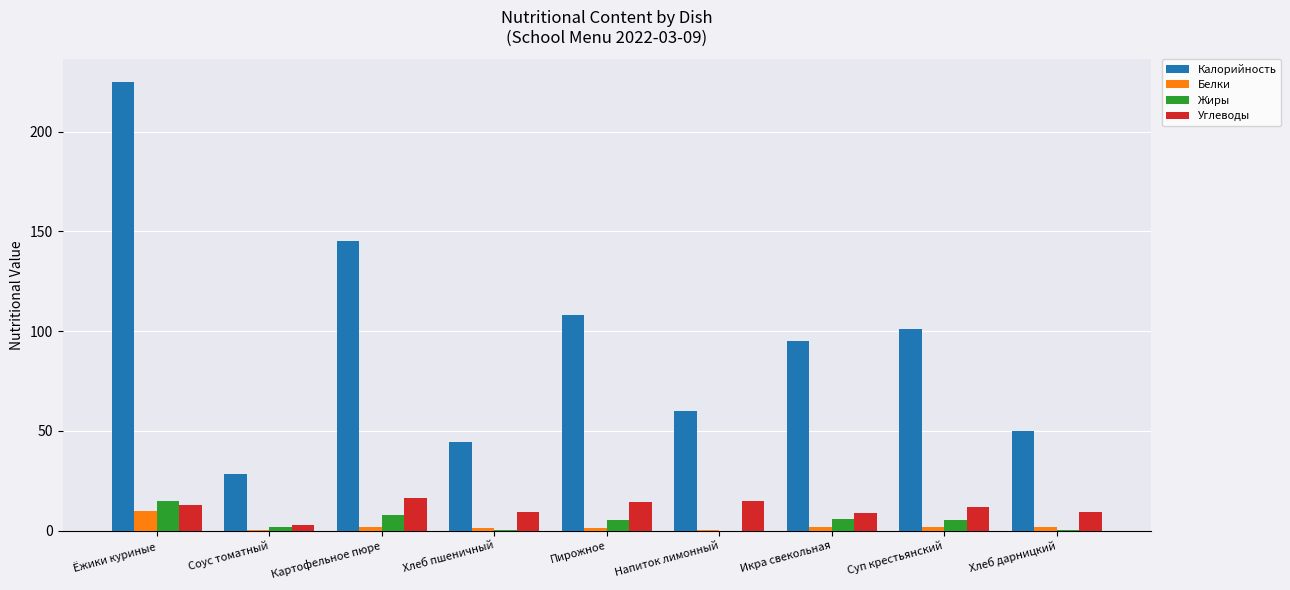

The Углеводы series shows 12.6 at Ёжики куриные. True or false?

True